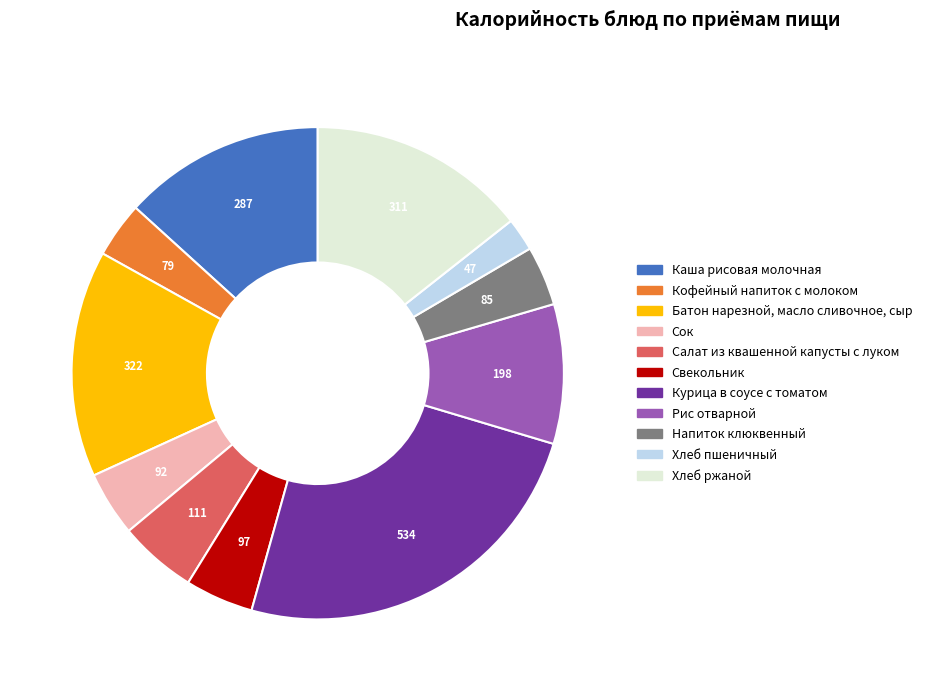

How many segments does this pie chart have?

11